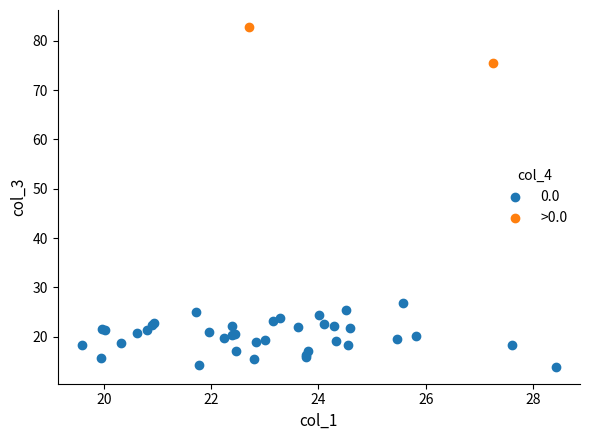

What are all the series names shown in the legend?

0.0, >0.0